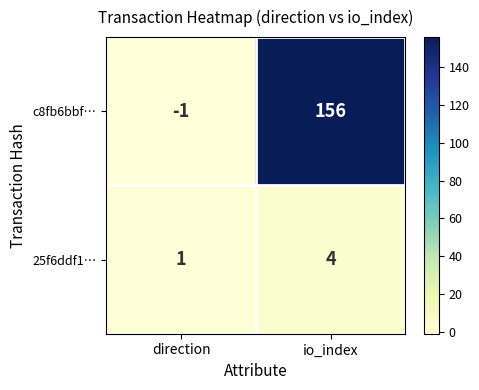

Between direction and io_index, which series saw the biggest shift?

c8fb6bbf…